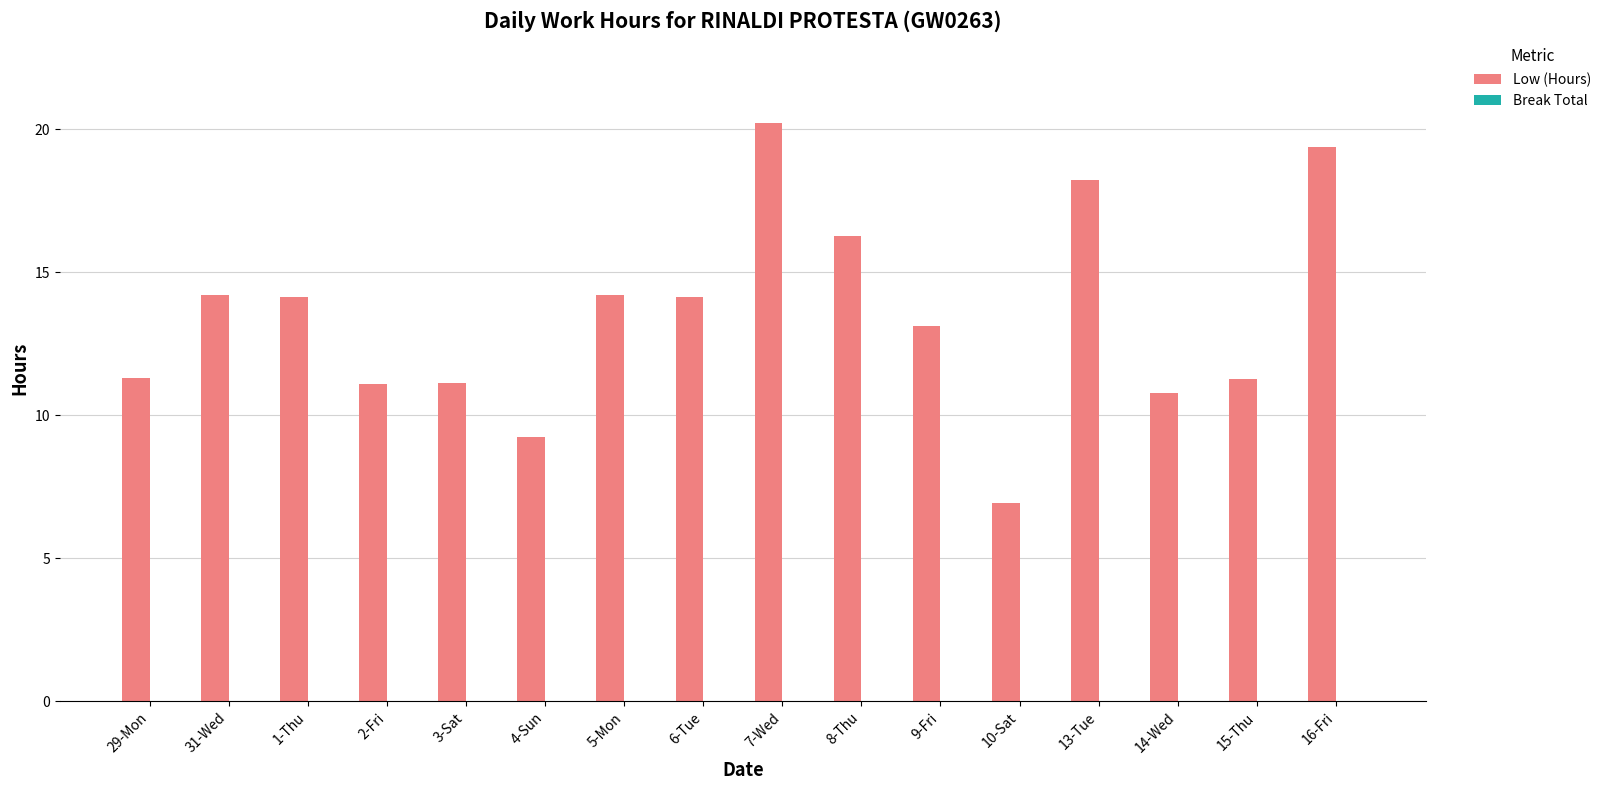

What is the label of the 13th bar from the left?

13-Tue